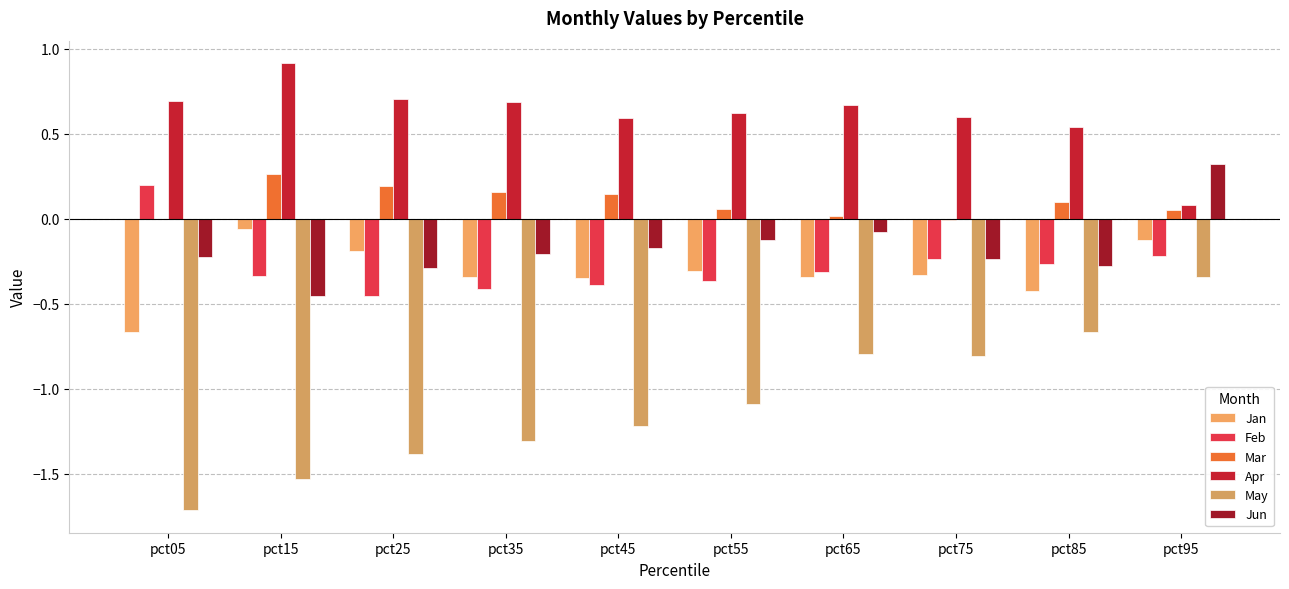

What is the difference between the Apr values at pct95 and pct05?

0.6